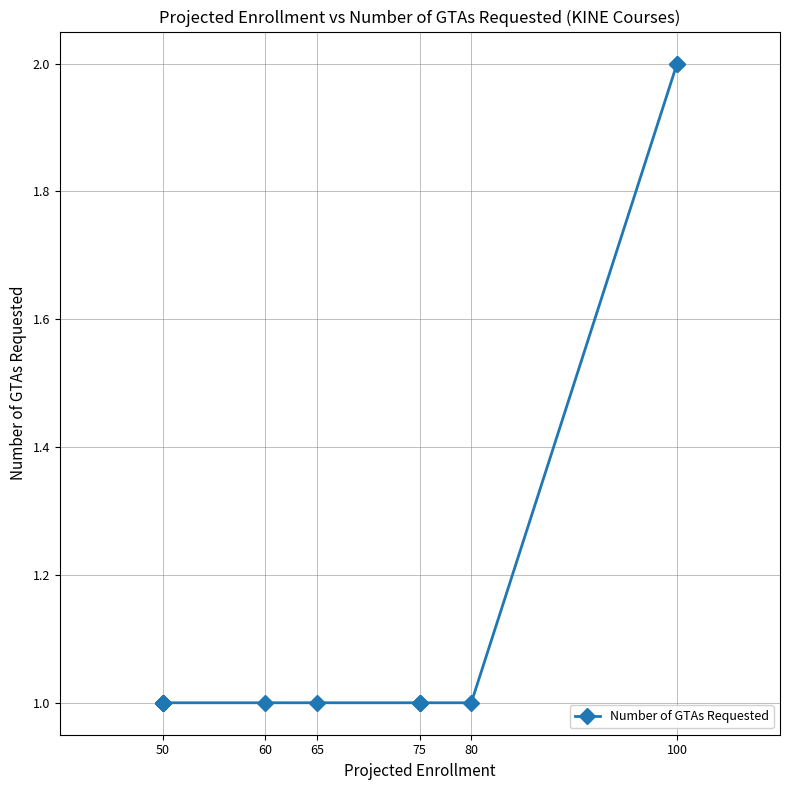

What is the minimum value shown in the chart?

1